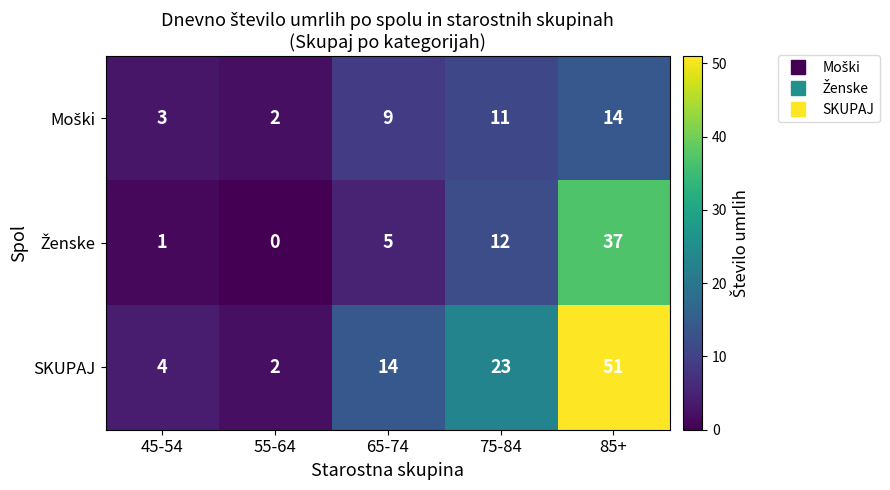

What is the difference between the second highest and minimum values in the SKUPAJ series?

21